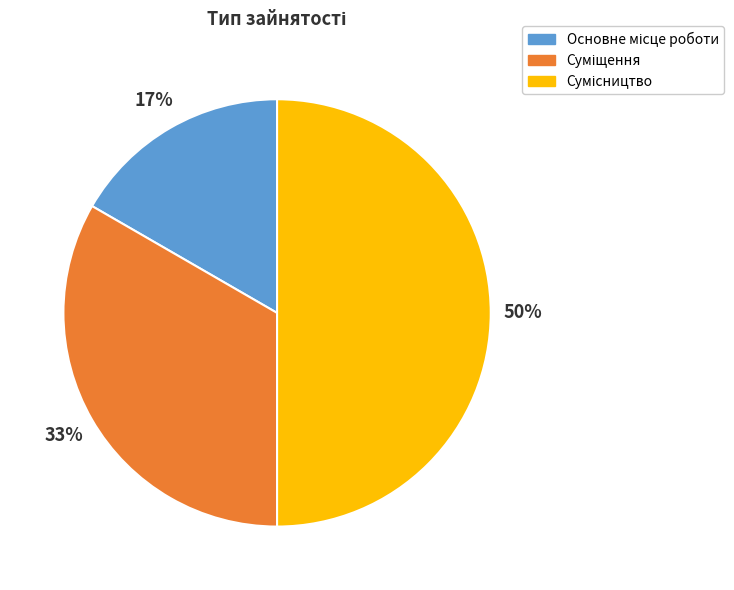

To the nearest percent, what is the difference between the largest and smallest slice percentages?

33%